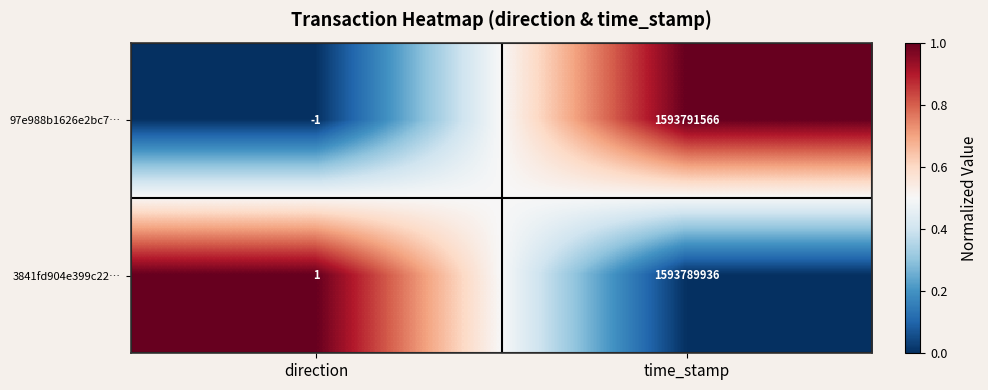

Reading left to right, extract all data points from this chart.

97e988b1626e2bc7…: -1	1593791566
3841fd904e399c22…: 1	1593789936